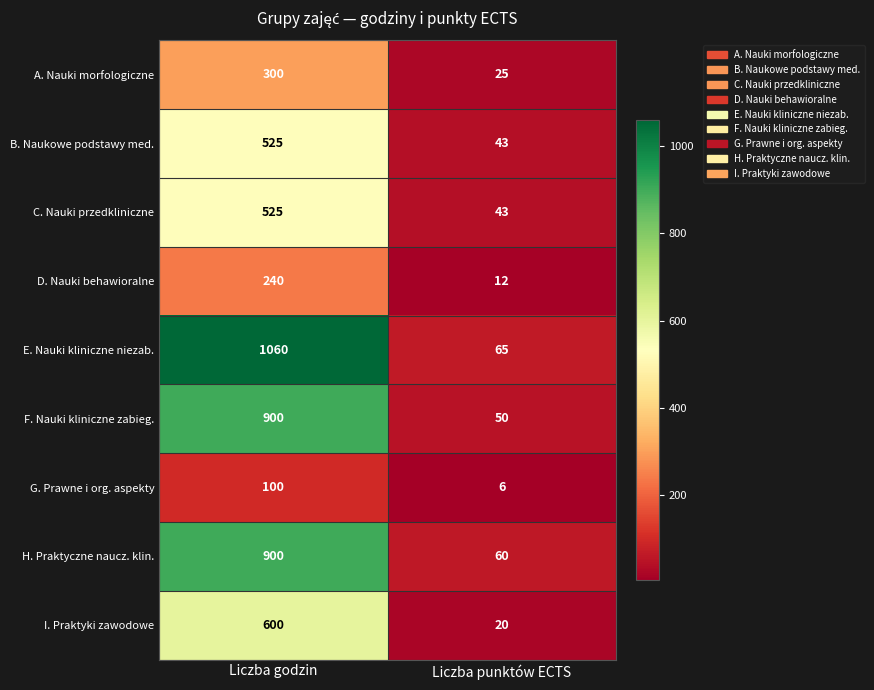

How many distinct data groups are displayed?

9